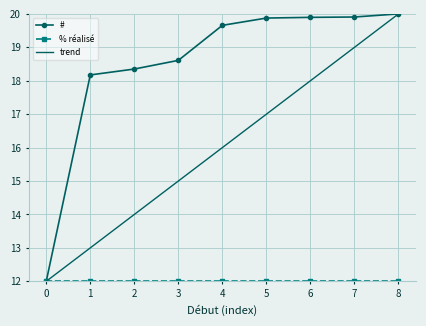

The trend series shows 19.0 at 7. True or false?

True